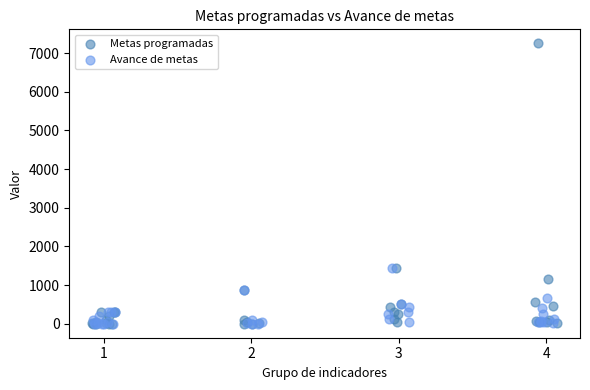

Which series has the largest Y range (max minus min)?

Metas programadas